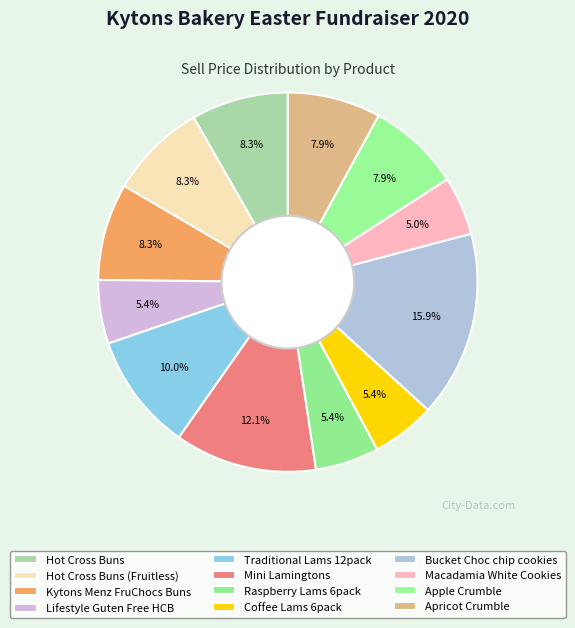

How many slices are in this pie chart?

12